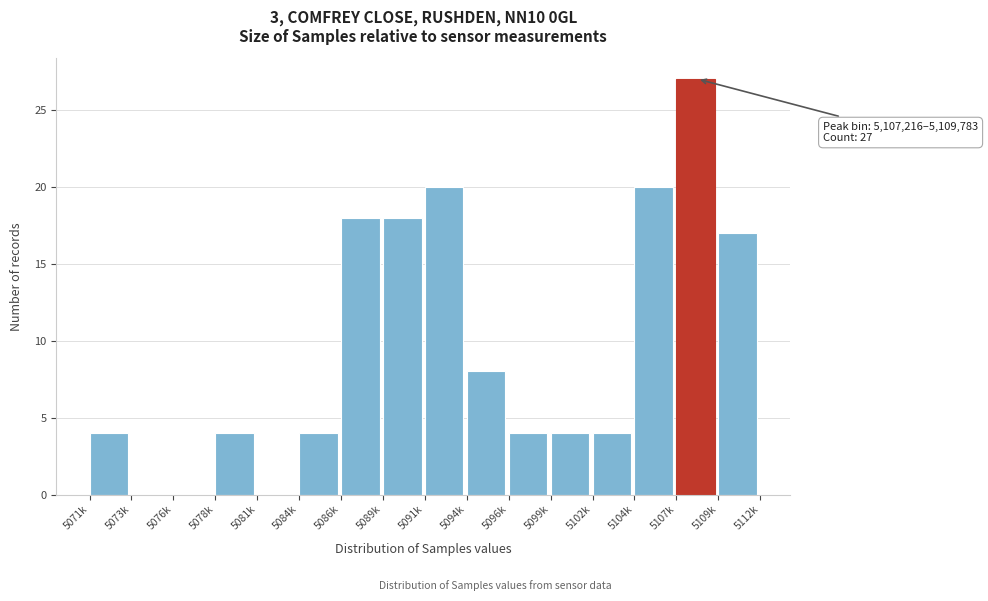

Reading left to right, list all the values displayed in this chart.

5071k=4	5073k=0	5076k=0	5078k=4	5081k=0	5084k=4	5086k=18	5089k=18	5091k=20	5094k=8	5096k=4	5099k=4	5102k=4	5104k=20	5107k=27	5109k=17